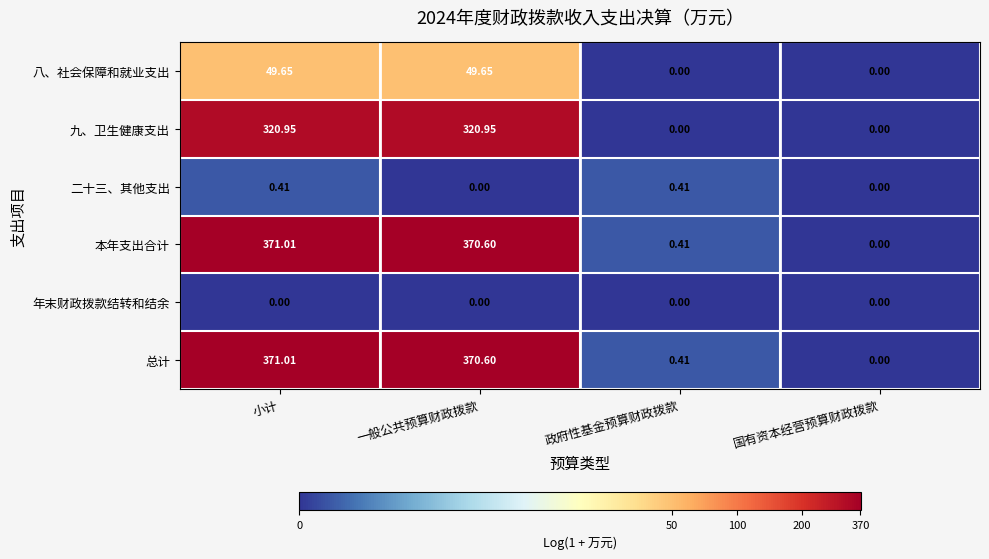

Where does the 本年支出合计 series first go above 370?

小计